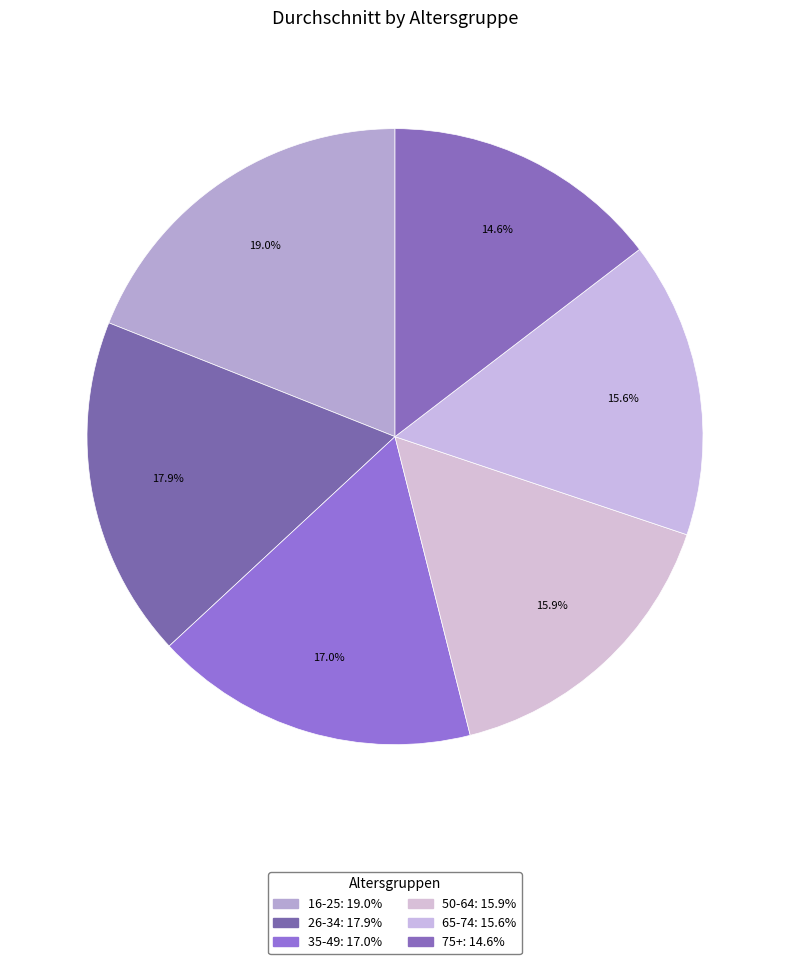

The 75+ slice represents 26% of the pie. True or false?

False